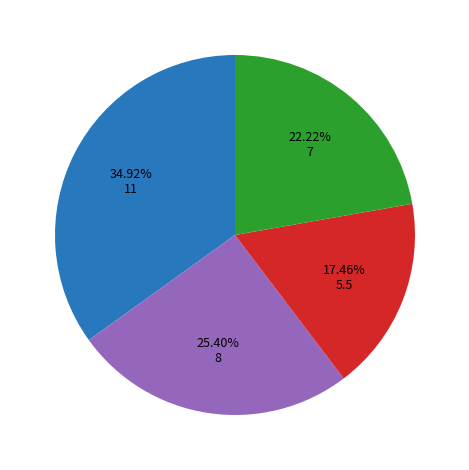

Is there any slice that represents more than half of the pie?

No